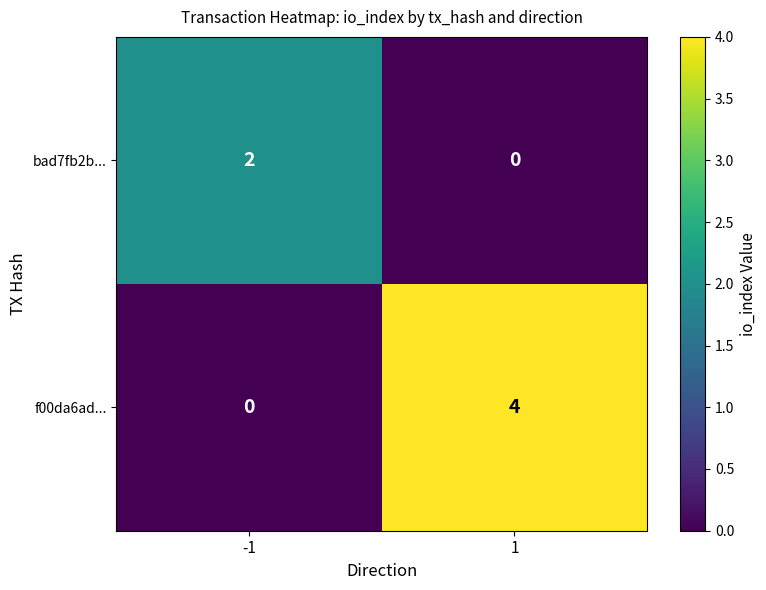

Reading right to left, transcribe all the data shown in this chart.

bad7fb2b...: 0	2
f00da6ad...: 4	0